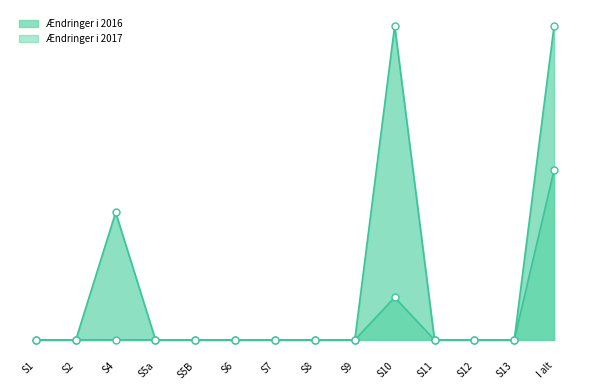

List the series in order of their peak value, highest first.

Ændringer i 2017, Ændringer i 2016